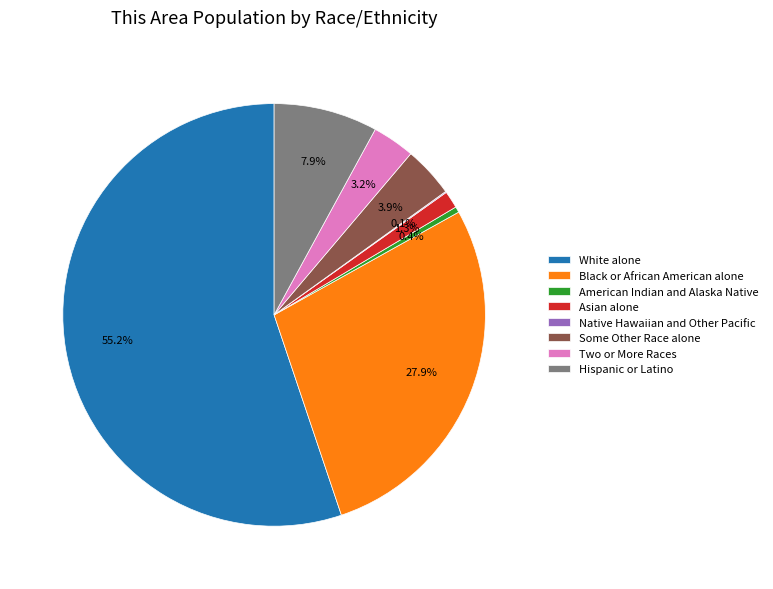

Do Black or African American alone and Asian alone together represent more than half of the pie?

No